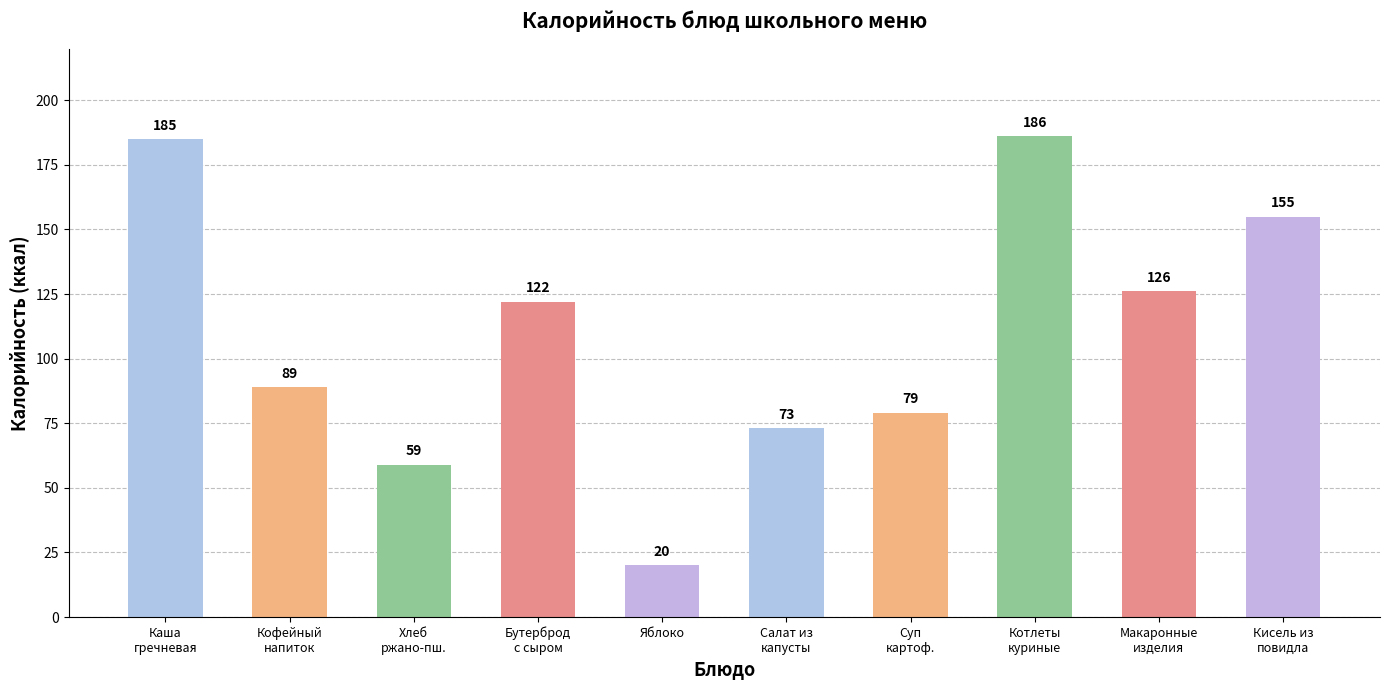

List the labels in order of value, largest first.

Котлеты
куриные, Каша
гречневая, Кисель из
повидла, Макаронные
изделия, Бутерброд
с сыром, Кофейный
напиток, Суп
картоф., Салат из
капусты, Хлеб
ржано-пш., Яблоко